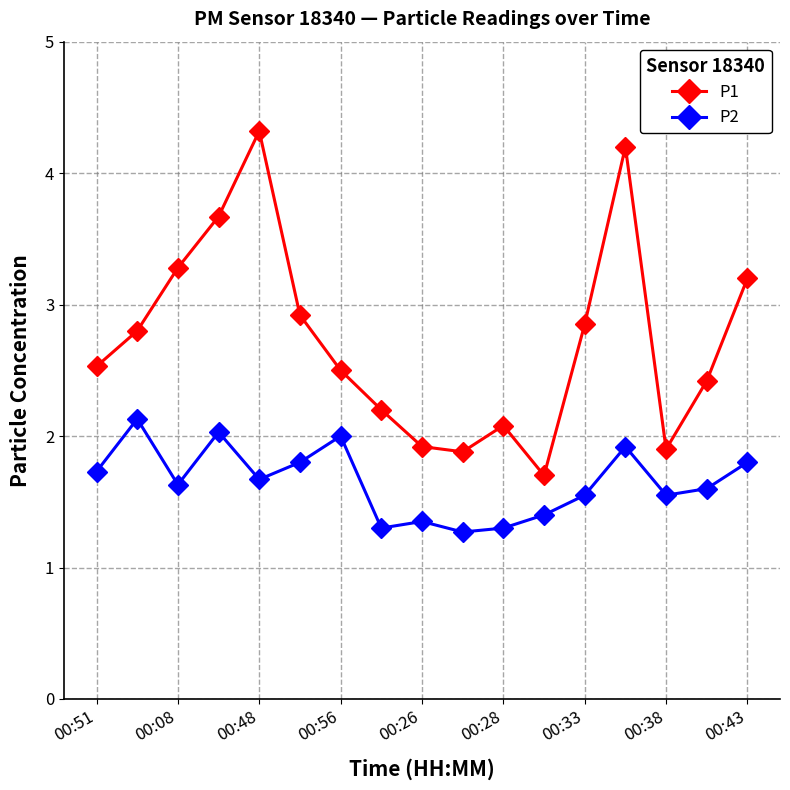

Which series has the largest total across all categories?

P1